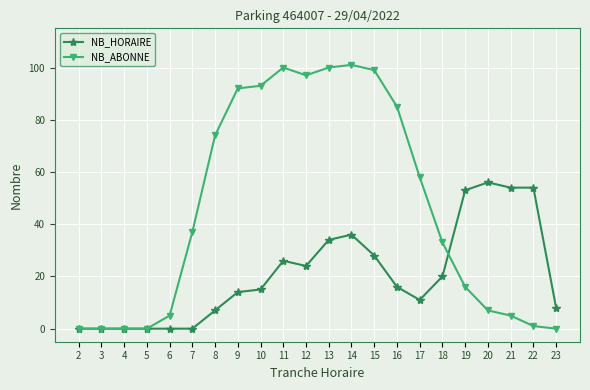

What is the value of the NB_HORAIRE point at the 13th from the left?

36